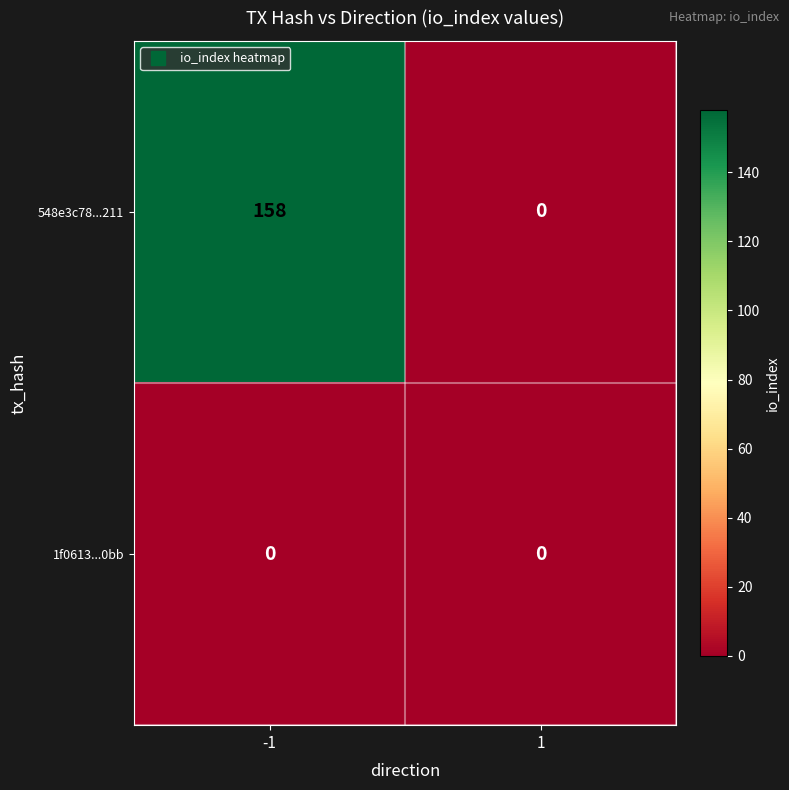

What is the greatest value displayed?

158